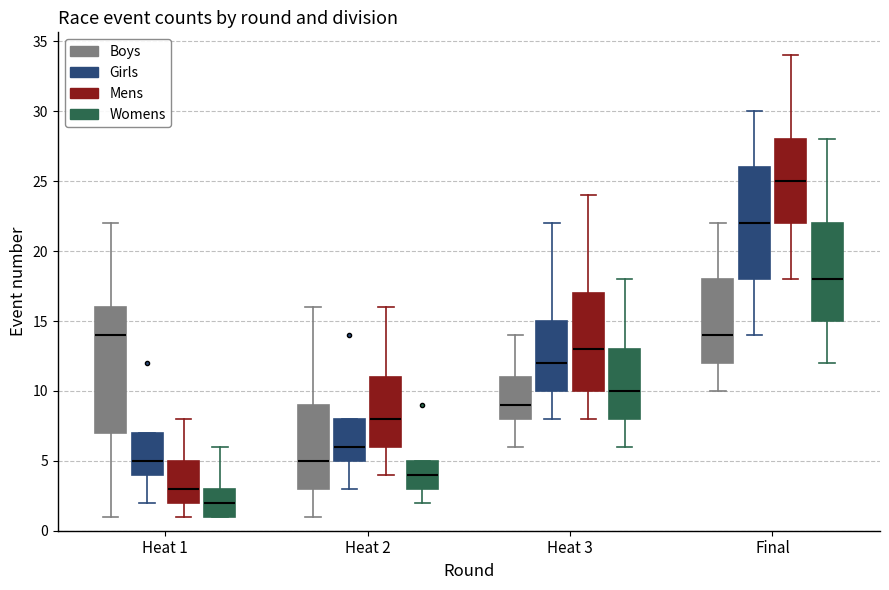

Which box's median line is the lowest?

Heat 1 (Womens)